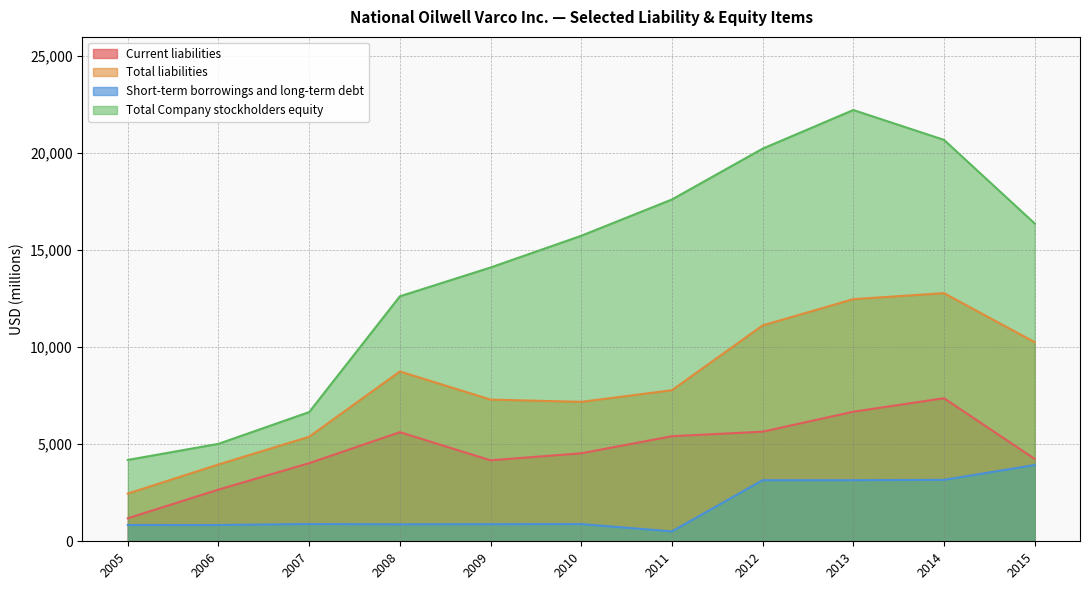

True or false: Current liabilities and Short-term borrowings and long-term debt intersect in this chart.

False